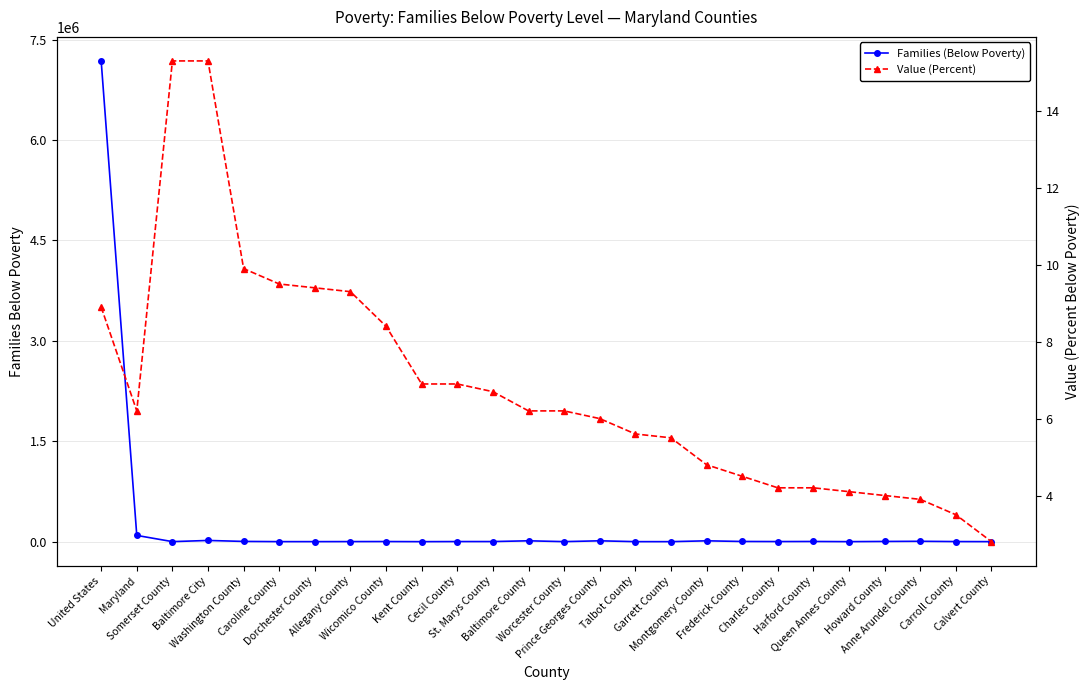

At which label is Families (Below Poverty) closest to 3591061?

Maryland